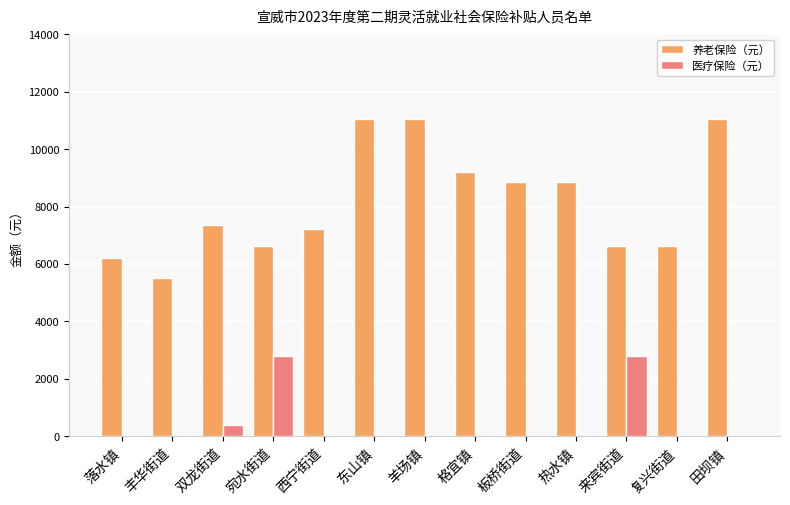

What is the maximum value shown in the chart?

11050